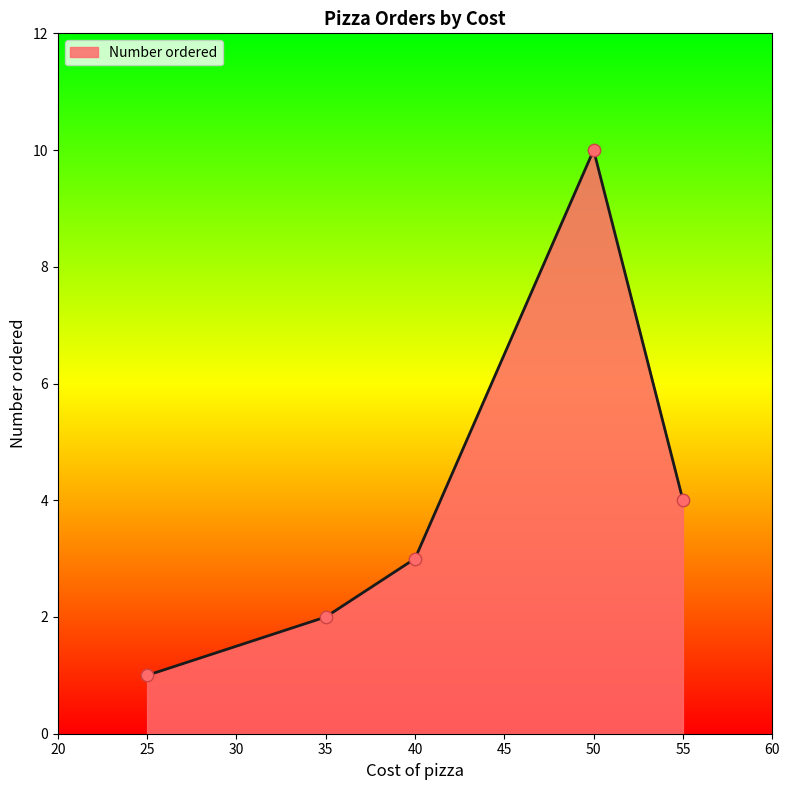

Which has a higher value, 50 or 55?

50